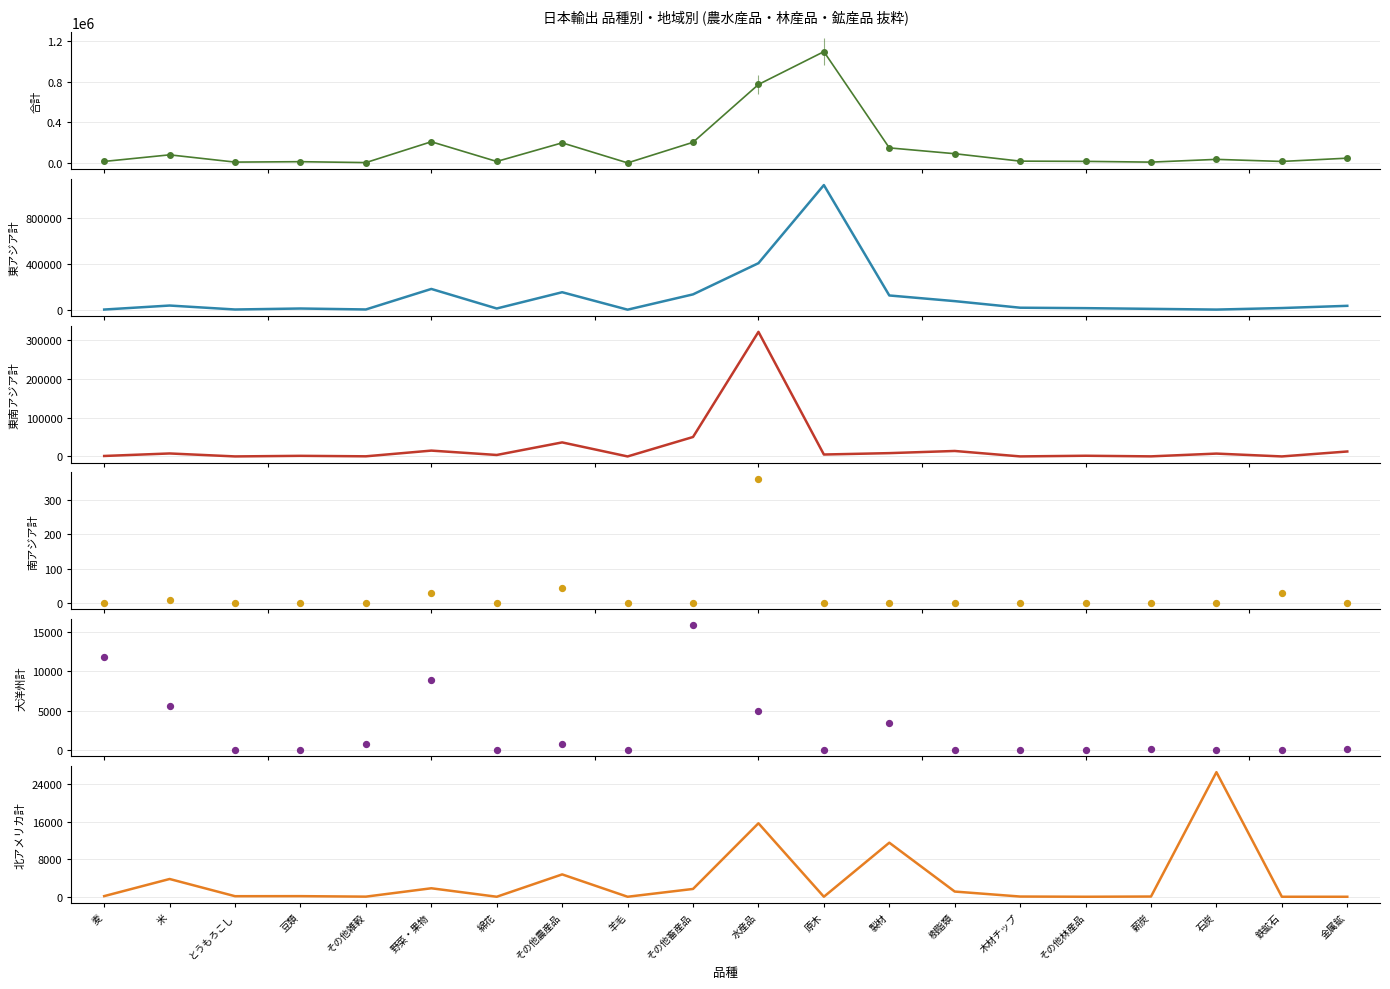

Which series has the largest total across all categories?

合計